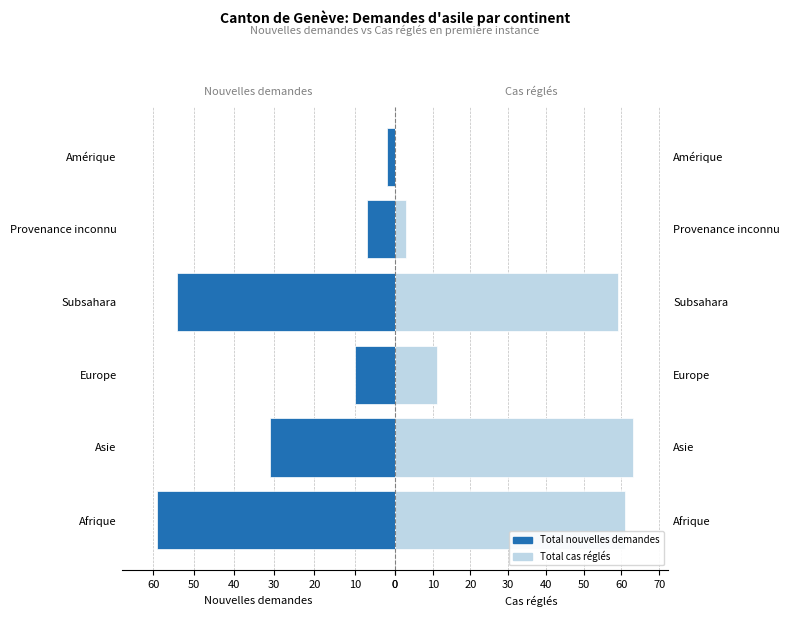

Does the chart contain any negative values?

No